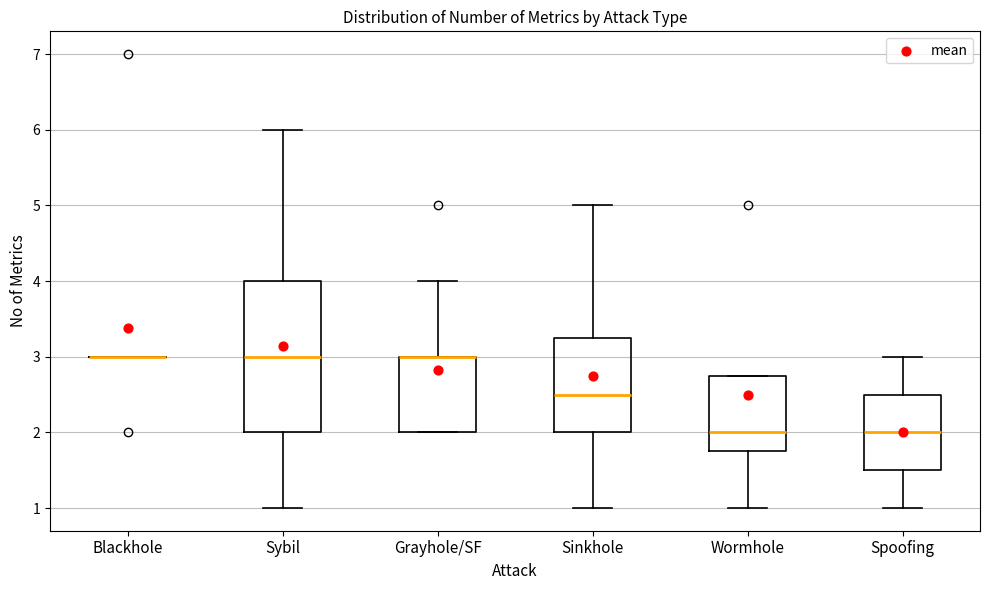

Reading left to right, read every box against the y-axis: the position of its median line, the range the box covers, and the ends of its whiskers. The values are not printed on the chart, so give them approximately, as read against the axis.

Blackhole: box collapsed to a line at 3.0, whiskers 3.0 to 3.0
Sybil: median 3.0, box 2.0 to 4.0, whiskers 1.0 to 6.0
Grayhole/SF: median 3.0 (drawn on the box's upper edge), box 2.0 to 3.0, whiskers 2.0 to 4.0
Sinkhole: median 2.5, box 2.0 to 3.3, whiskers 1.0 to 5.0
Wormhole: median 2.0, box 1.8 to 2.8, whiskers 1.0 to 2.8
Spoofing: median 2.0, box 1.5 to 2.5, whiskers 1.0 to 3.0